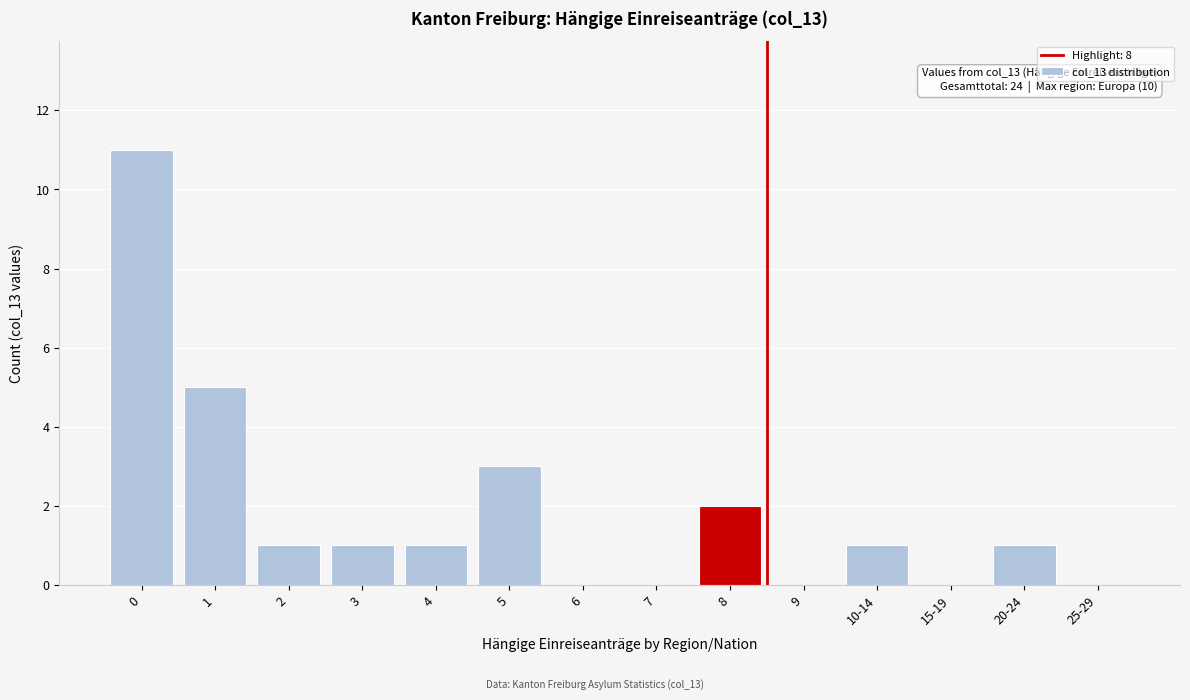

Reading left to right, extract all data points from this chart.

0=11	1=5	2=1	3=1	4=1	5=3	6=0	7=0	8=2	9=0	10-14=1	15-19=0	20-24=1	25-29=0